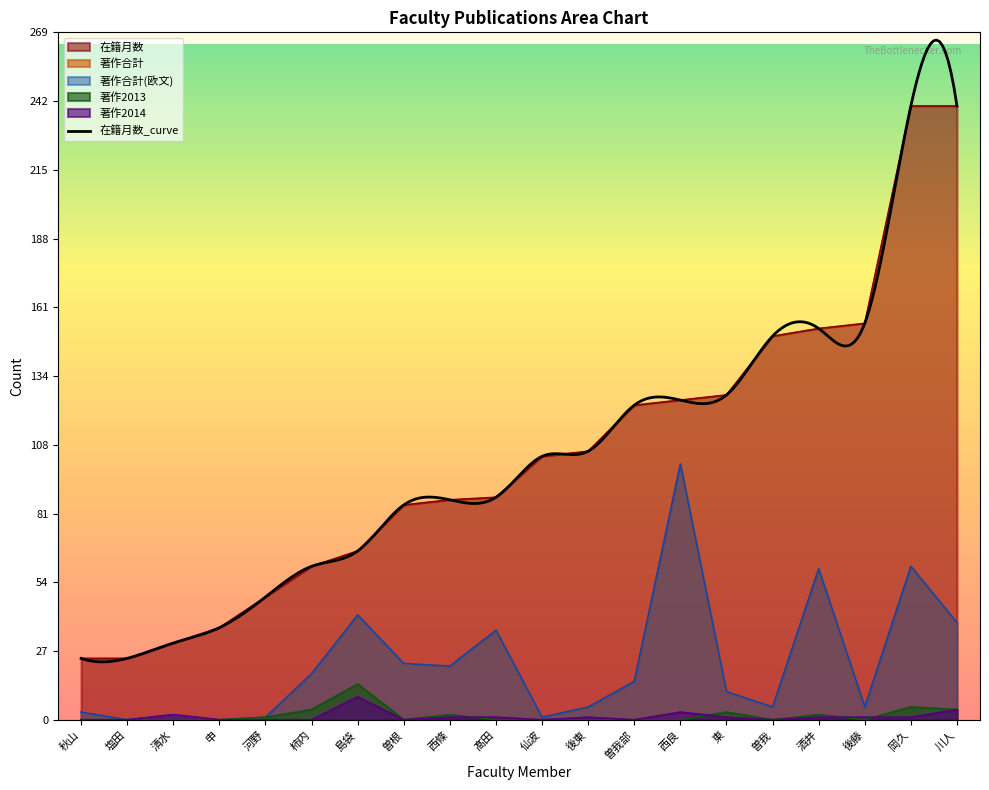

True or false: 著作2014 and 在籍月数 cross at least once.

False